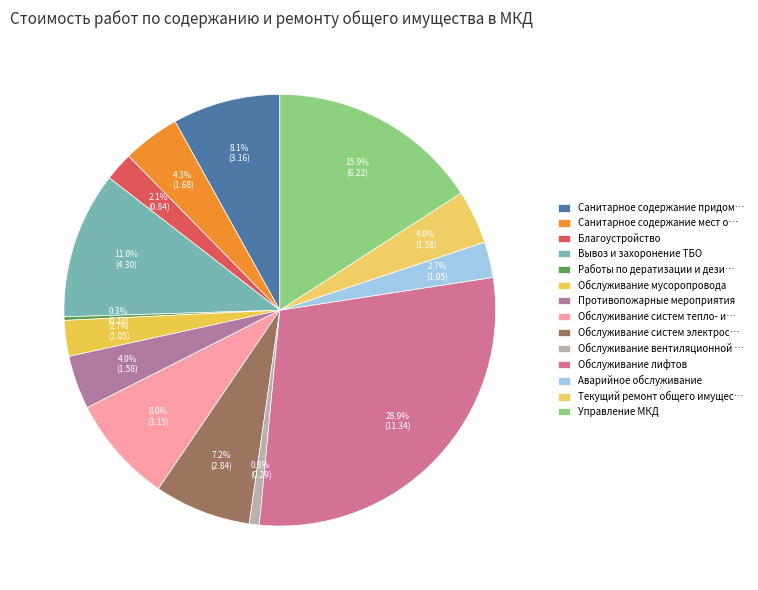

To the nearest percent, what is the average slice percentage?

7%